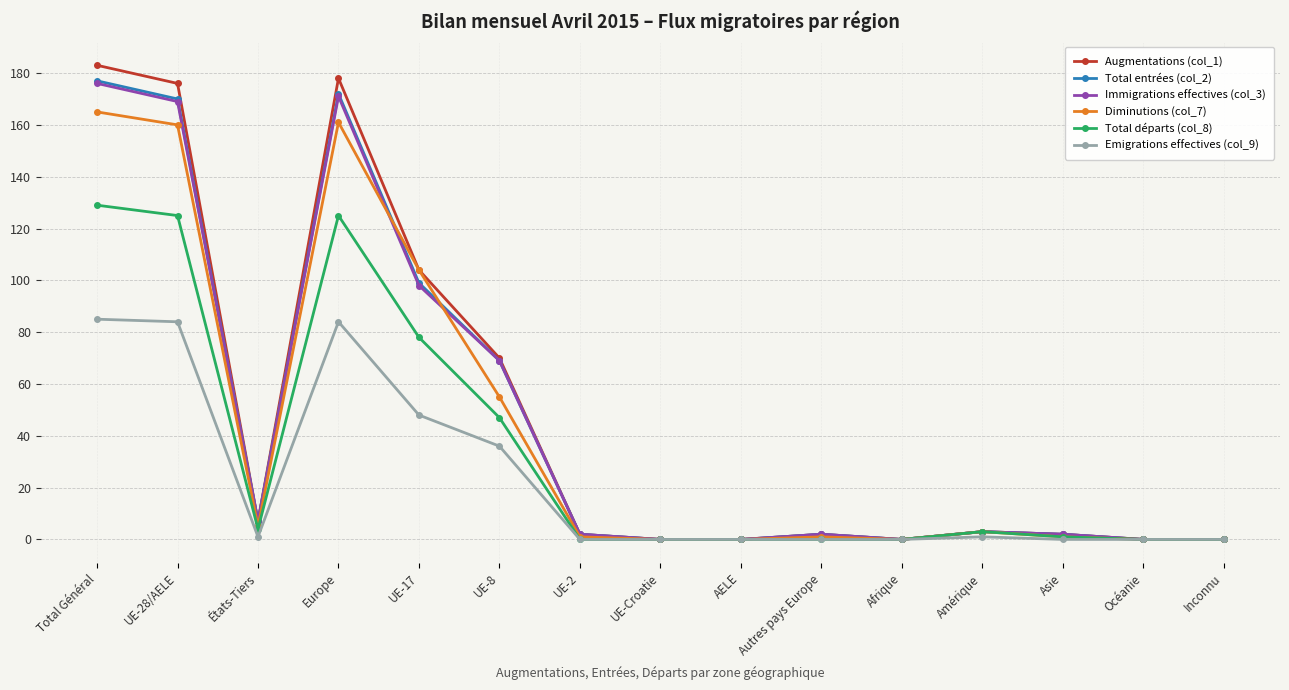

Which series changed the most between UE-8 and AELE?

Augmentations (col_1)